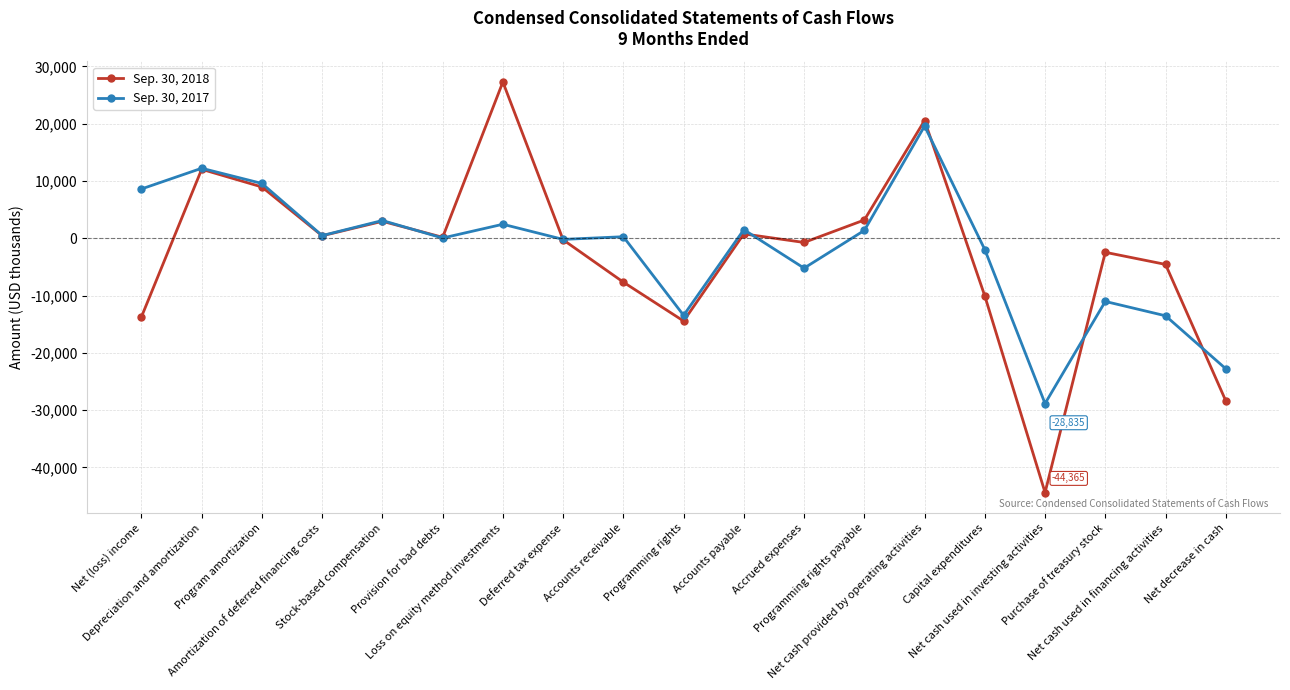

Is this an area chart (filled region under the line)?

No